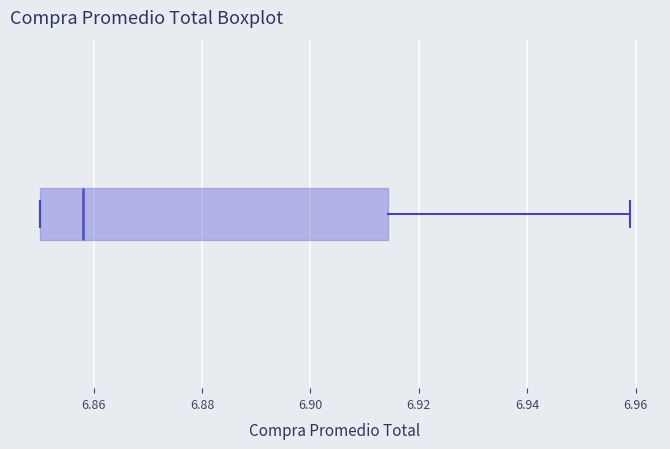

Read this box plot against the x-axis: the position of the median line, the range covered by the box, and the ends of both whiskers. The values are not printed on the chart, so give them approximately, as read against the axis.

median 6.858, box 6.850 to 6.914, whiskers 6.850 to 6.960